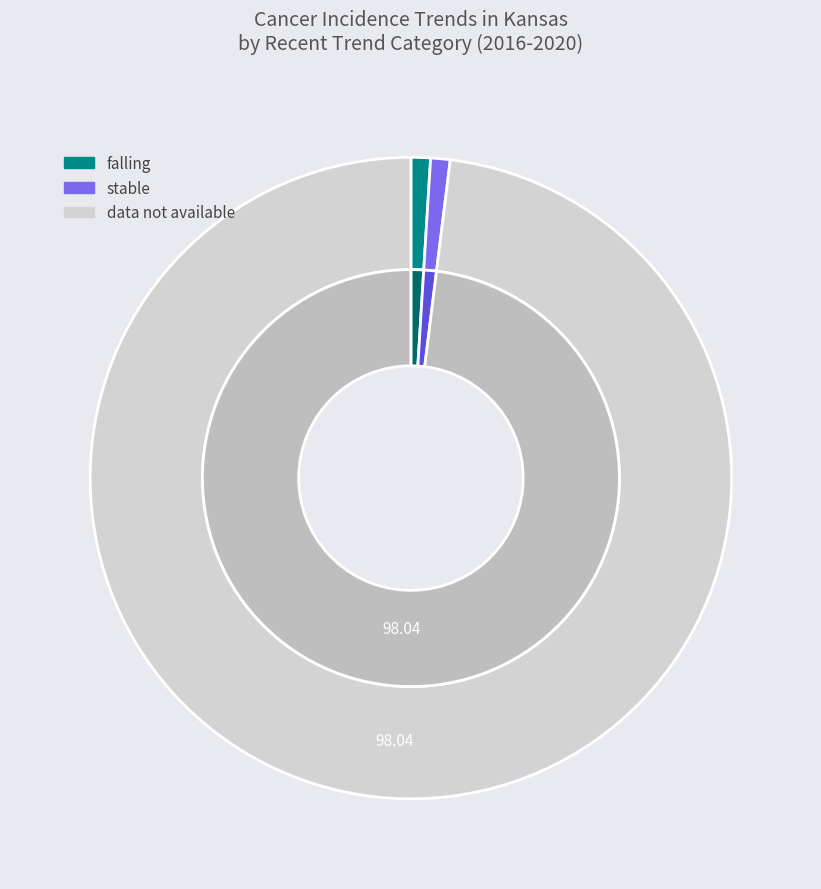

Is Kansas the majority of the pie?

No